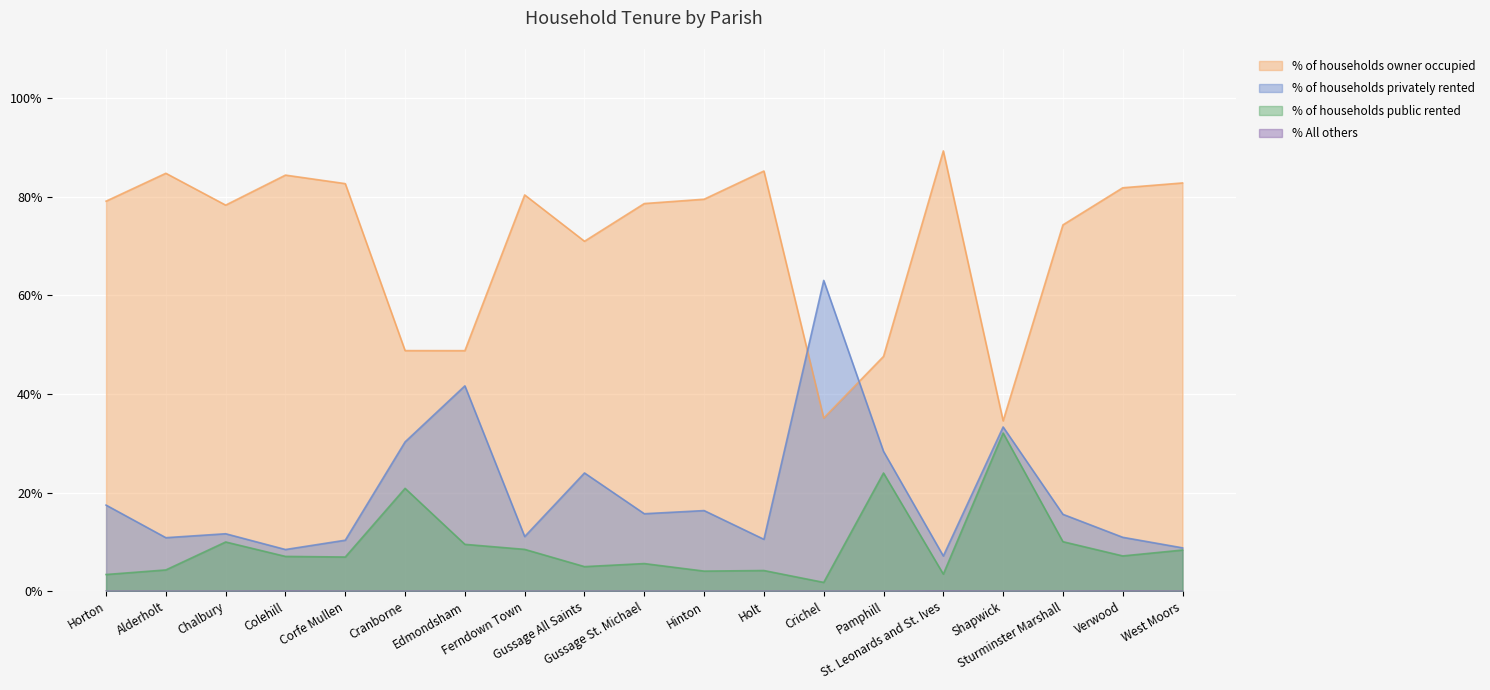

Where is the first local maximum for % of households public rented?

Chalbury